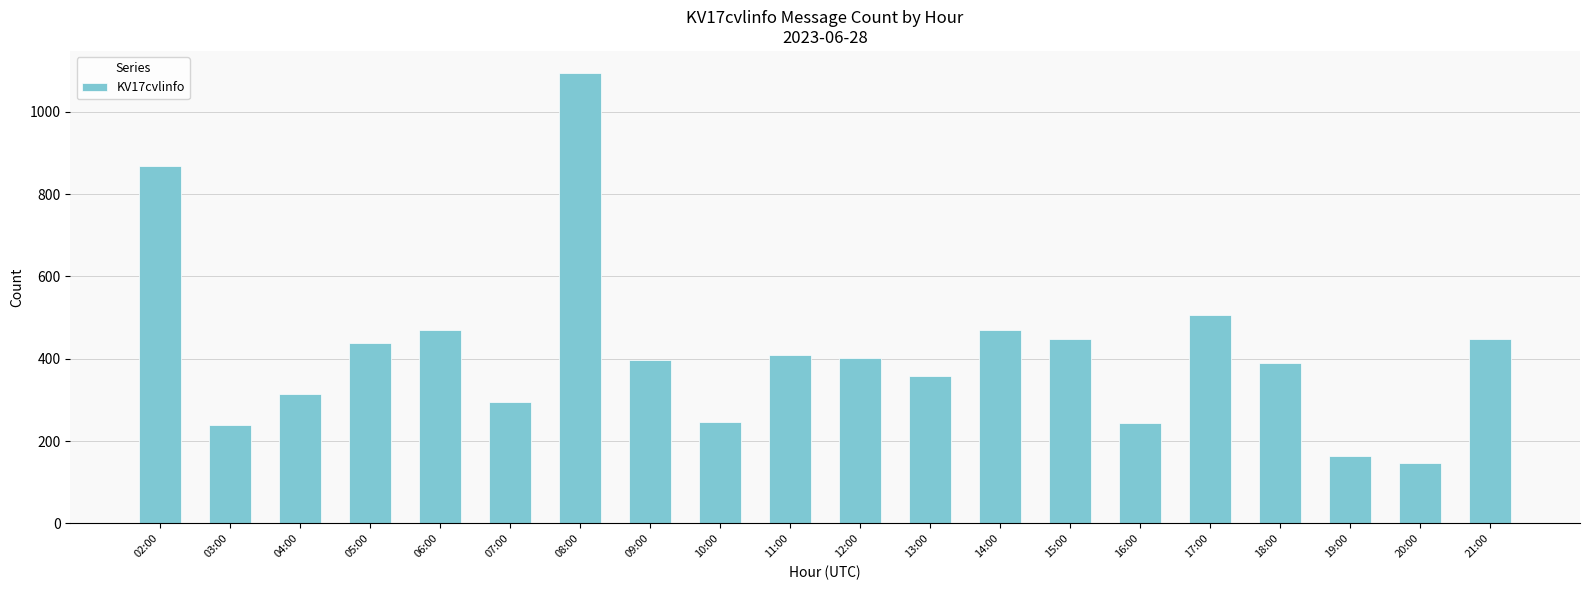

What is the difference between the values at 17:00 and 16:00?

264